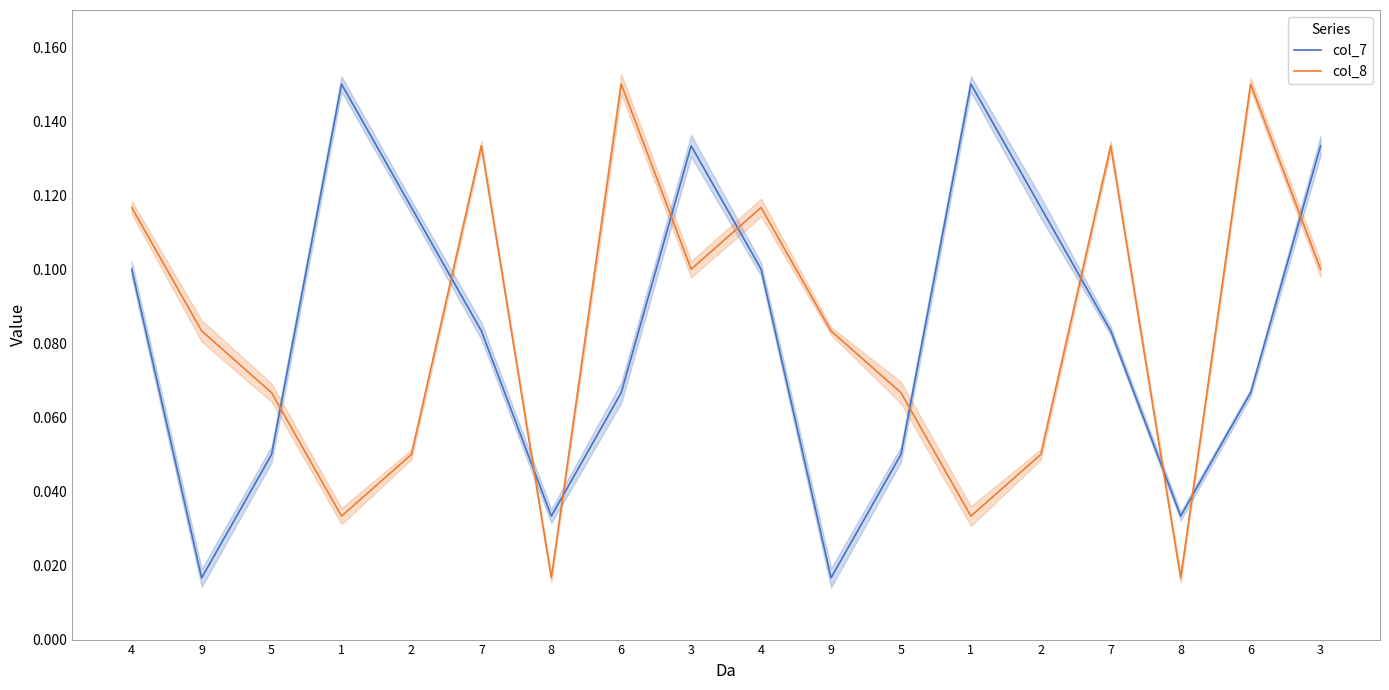

True or false: col_8 has a value of 0.1 at 3.

True